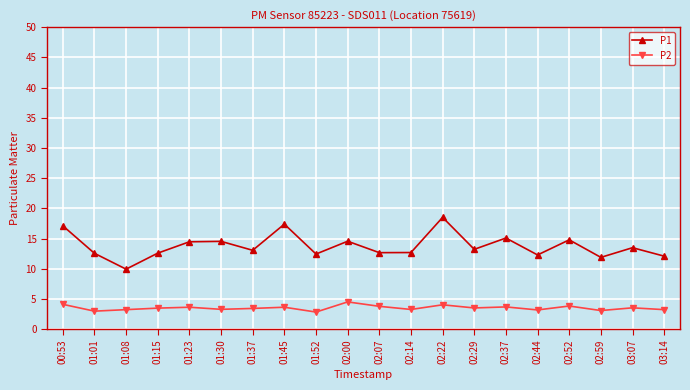

True or false: P1 and P2 cross at least once.

False